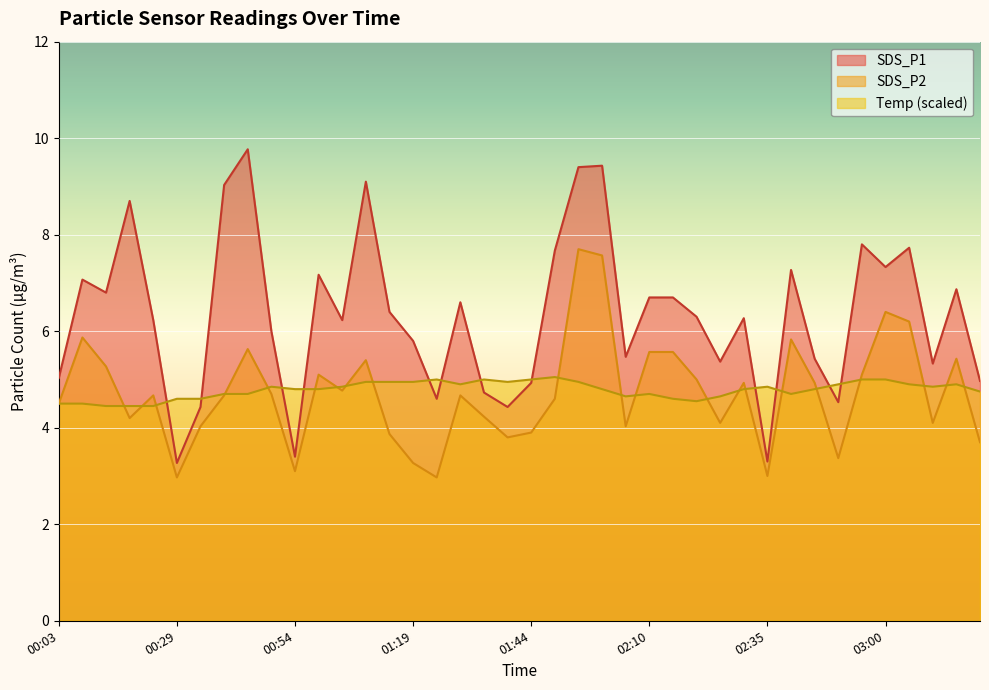

What is the greatest value displayed?

9.8